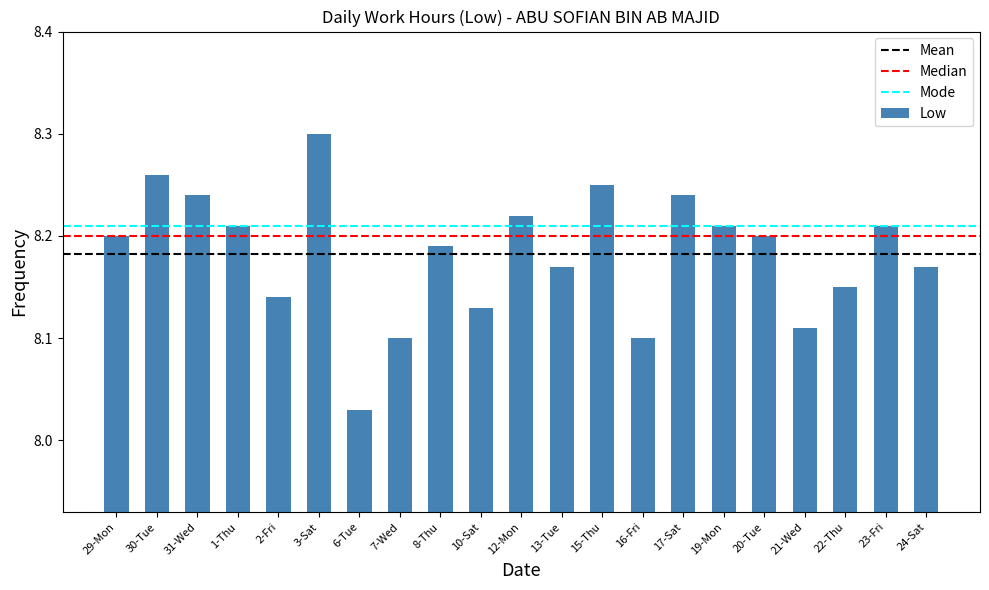

How many values are between 8 and 9?

21